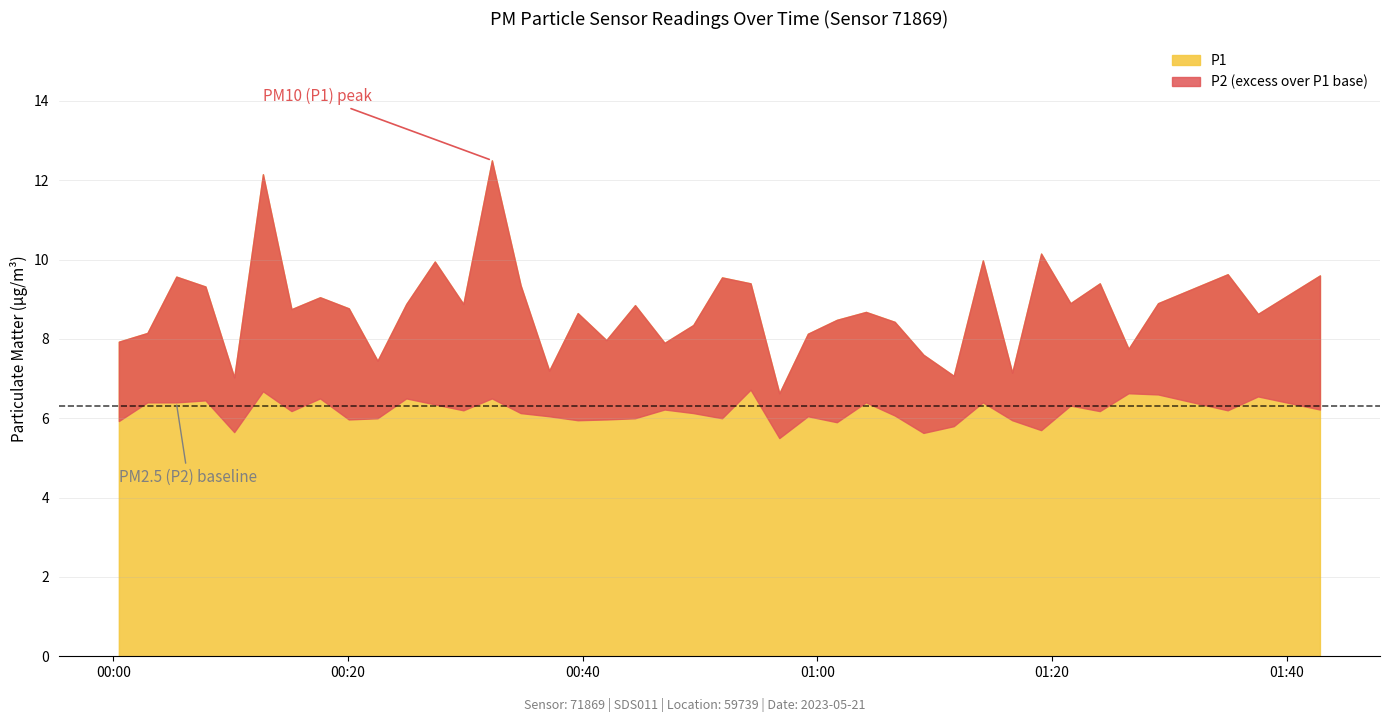

At which category does the chart reach its peak across all series?

2023-05-21T00:32:16